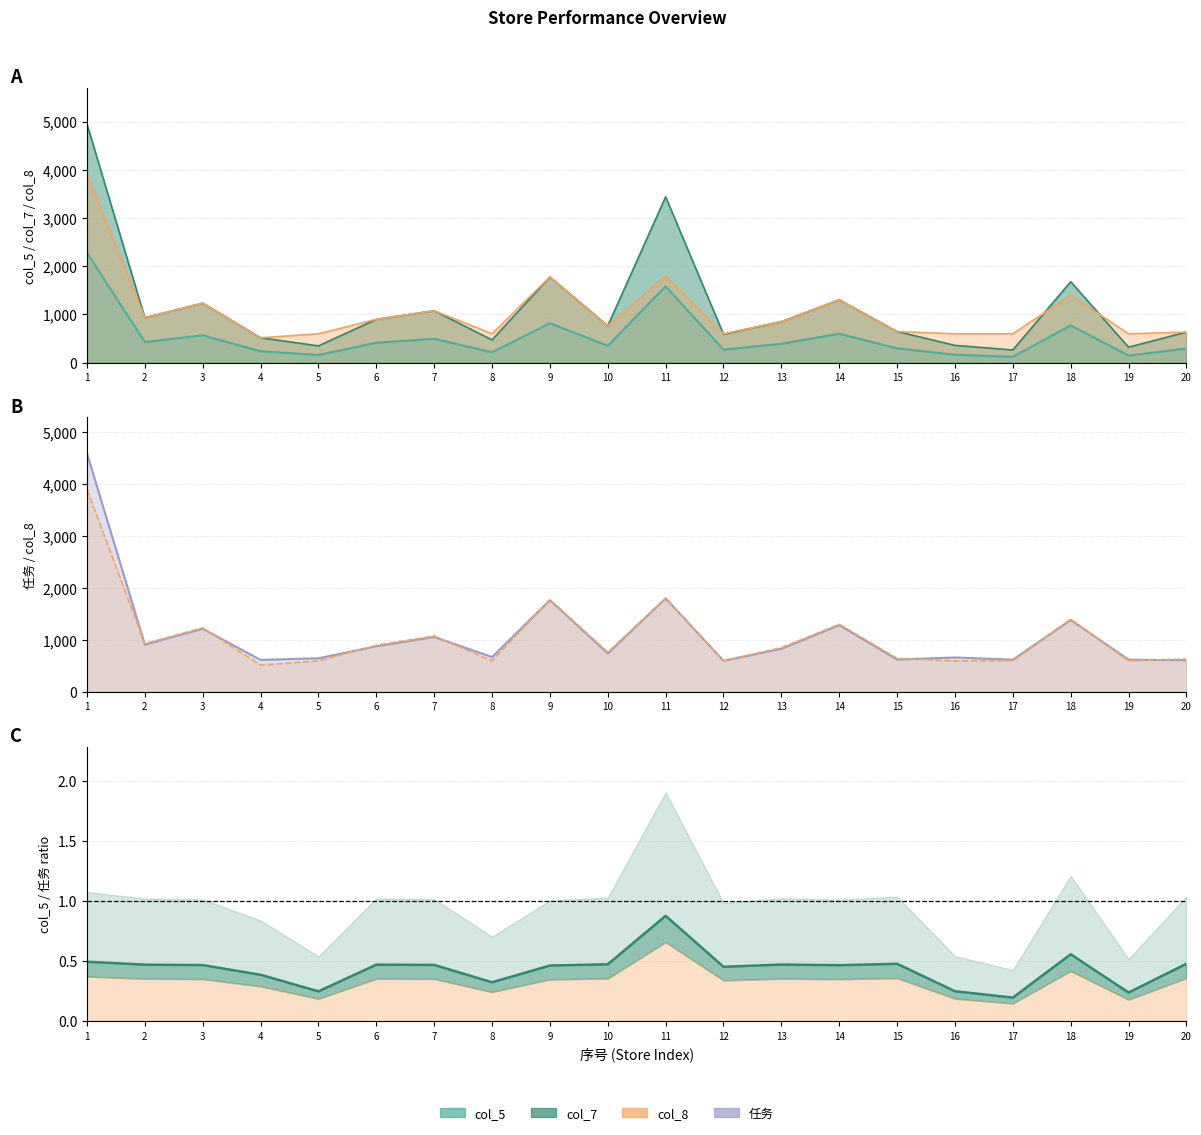

At which category is the sum across all series the highest?

1